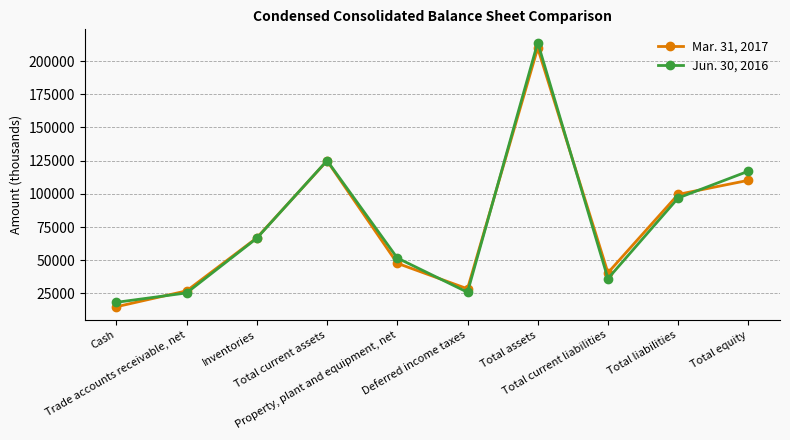

What is the label of the 3rd point from the right?

Total current liabilities